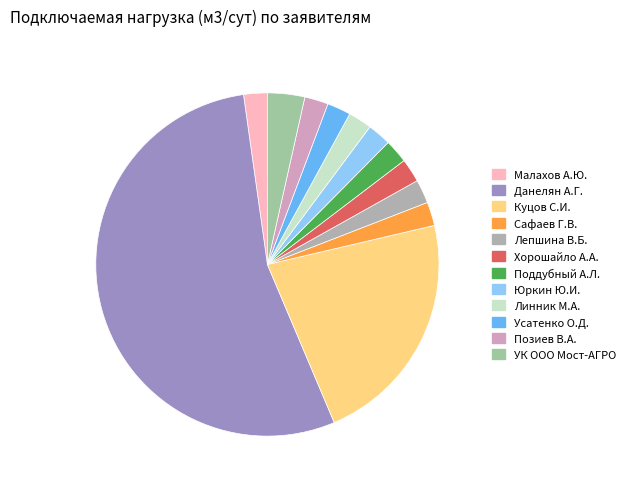

To the nearest percent, what is the difference between the Данелян А.Г. and Позиев В.А. slice percentages?

52%